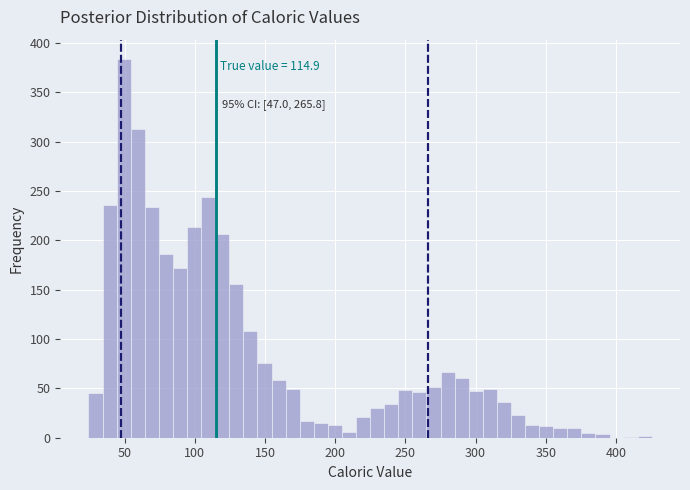

Around what value on the x-axis is the tallest bar? Give the approximate position of its centre, as read against the axis.

50